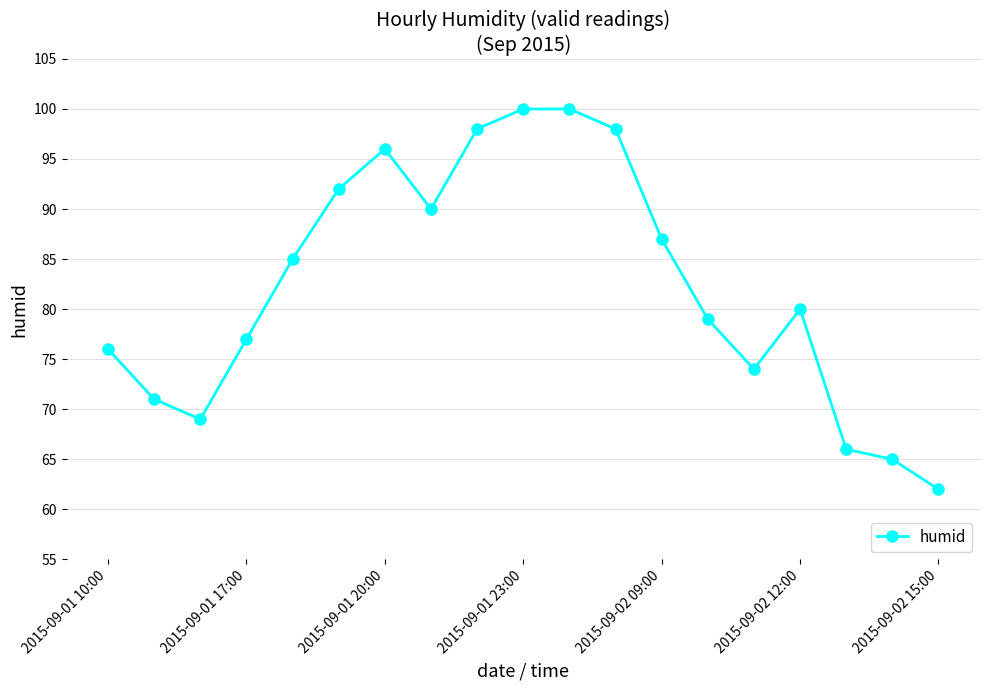

What is the value of the 8th point from the left?

90